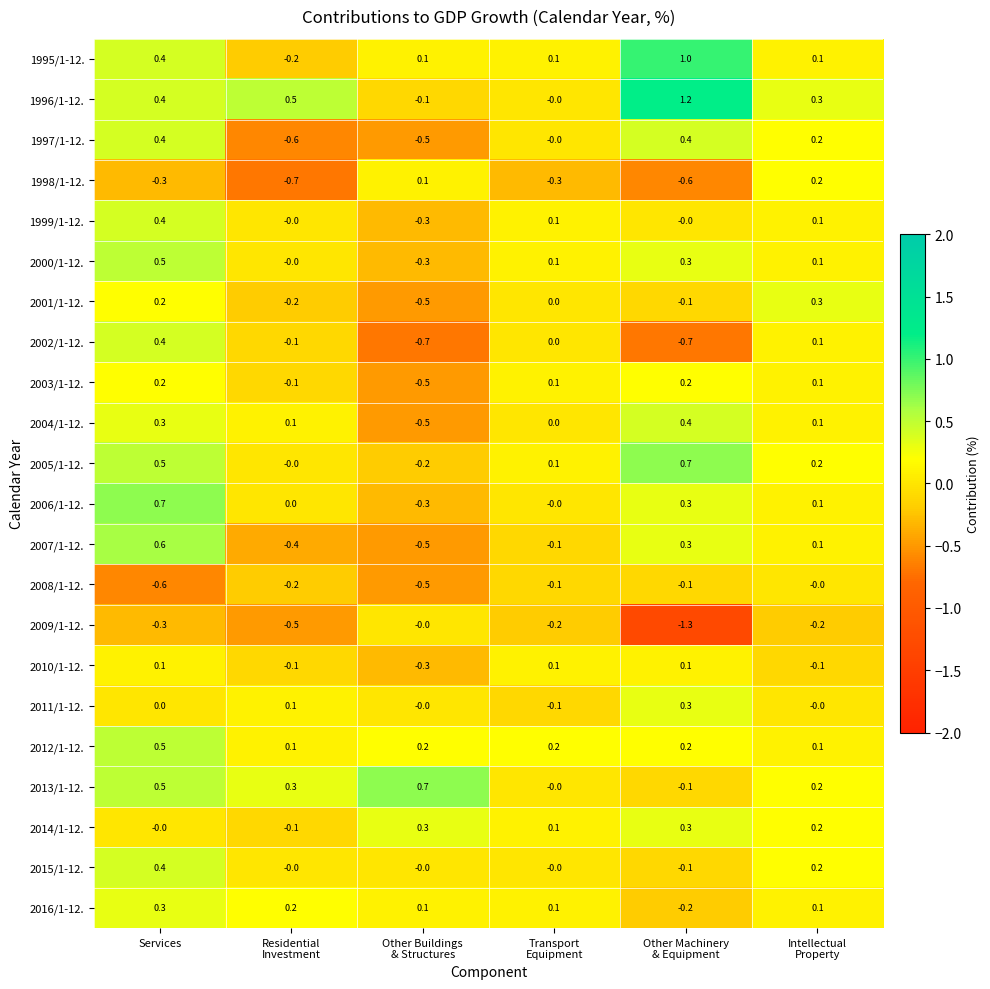

What is the difference between the maximum and minimum values in the 1997/1-12. series?

1.0